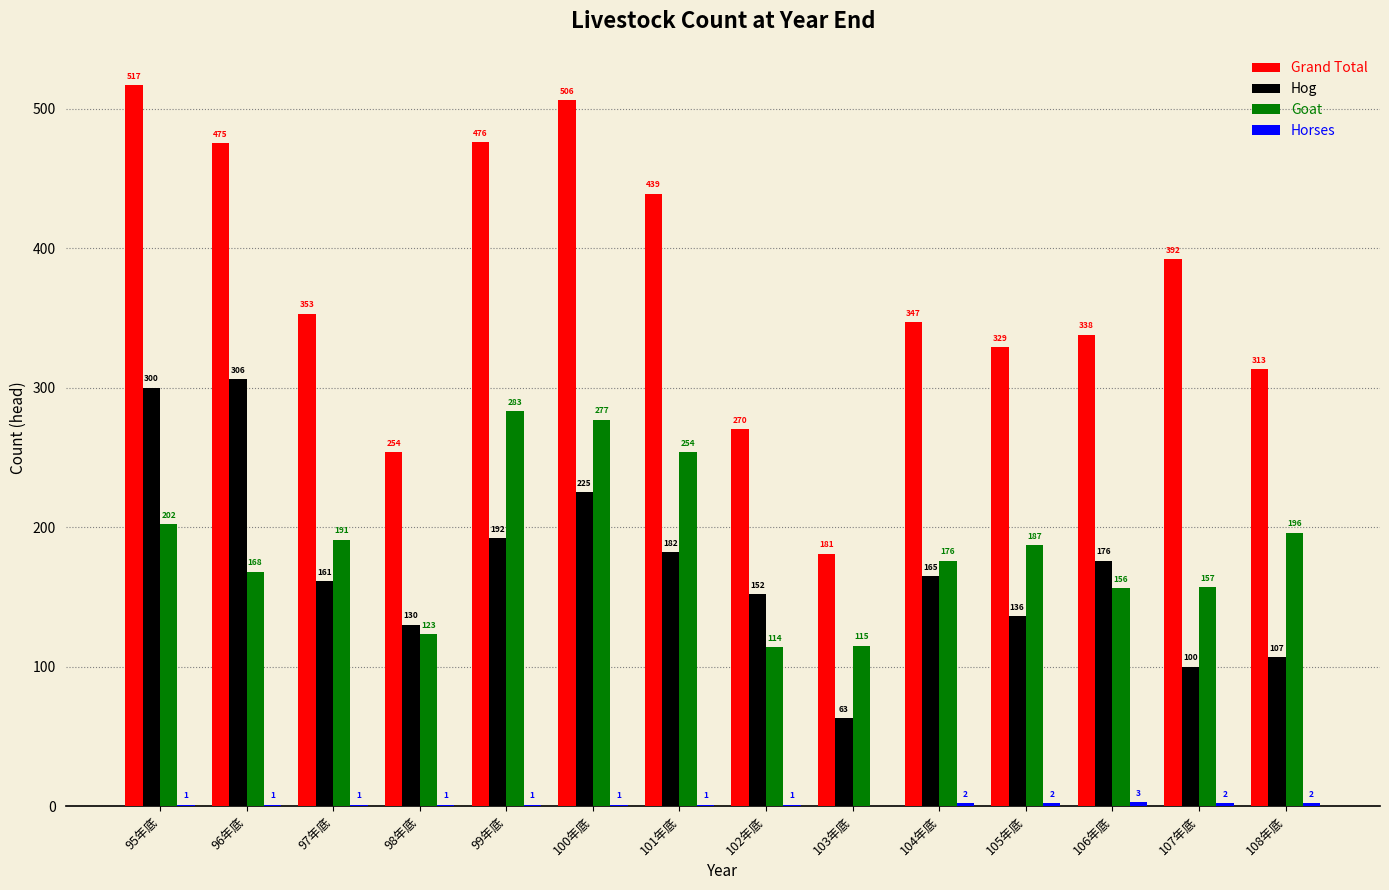

What is the sum of all Goat values?

2599